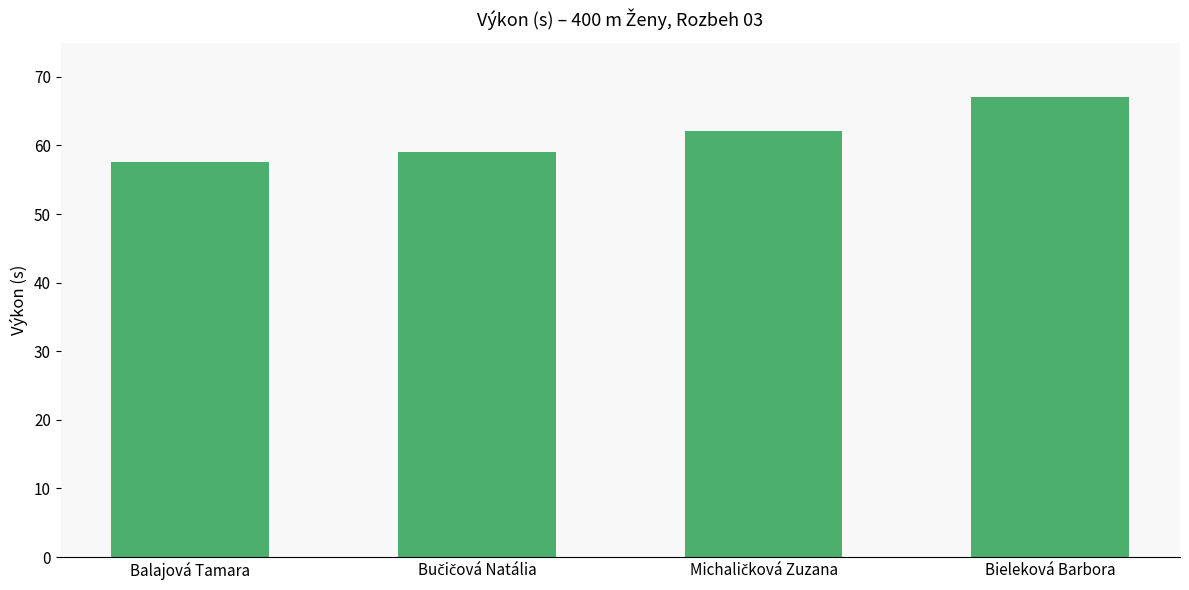

What is the minimum value shown in the chart?

57.5